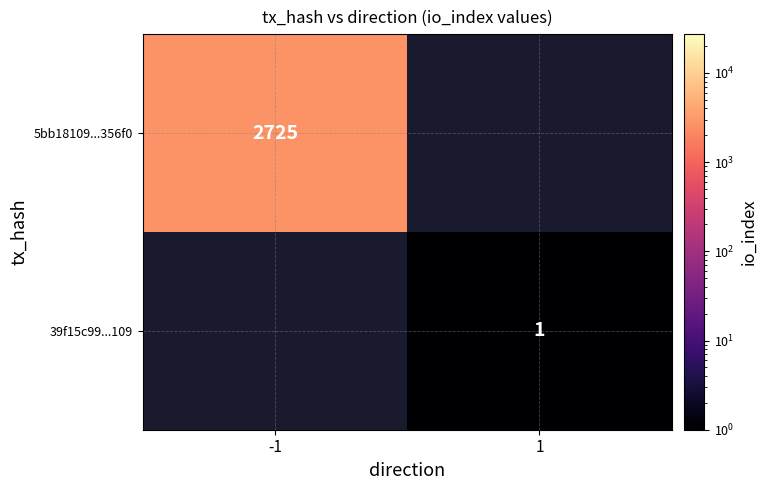

The 5bb18109...356f0 series shows 4349 at -1. True or false?

False